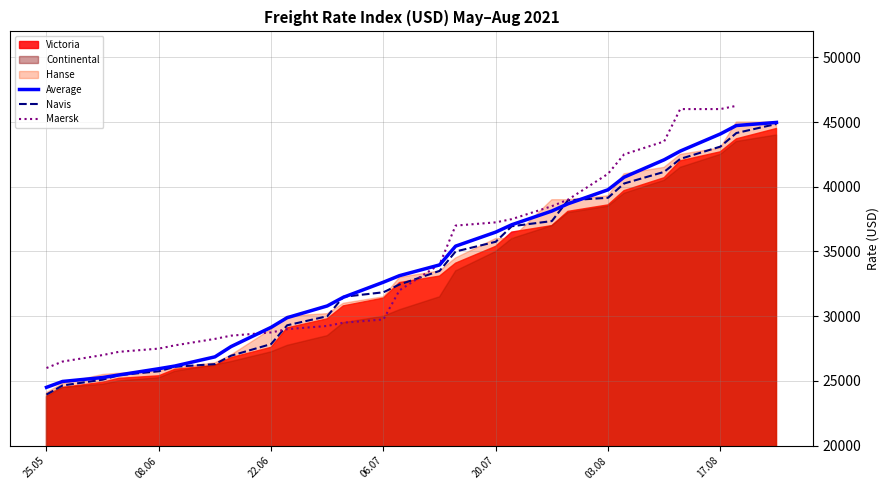

What is the lowest value of the Navis series?

23950